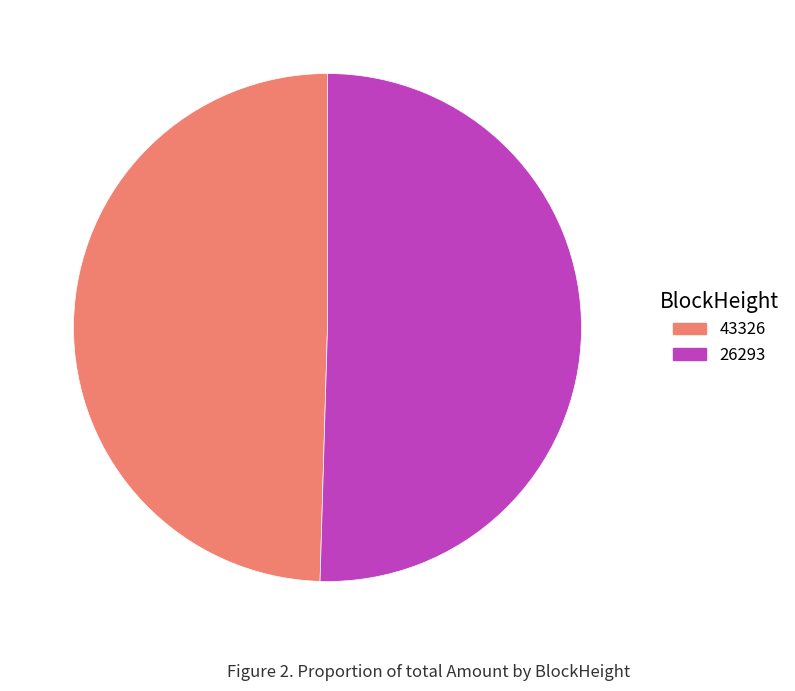

What is the largest slice in the pie chart?

26293